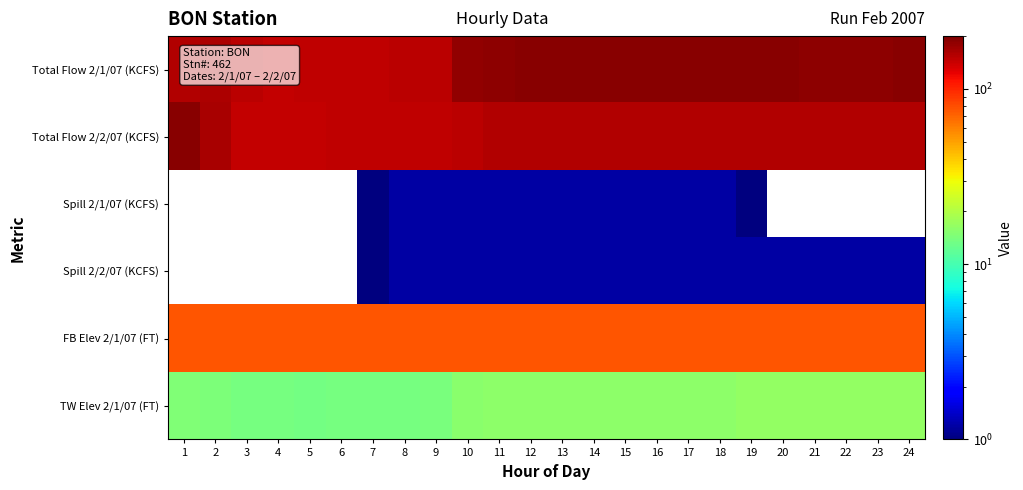

Reading left to right, extract all data points from this chart.

Total Flow 2/1/07 (KCFS): 1=157.4	2=161.7	3=150.0	4=145.2	5=146.7	6=148.4	7=149.6	8=150.5	9=150.8	10=182.5	11=187.7	12=188.4	13=188.5	14=188.4	15=189.0	16=189.1	17=189.1	18=189.7	19=188.6	20=188.4	21=187.9	22=187.9	23=185.3	24=188.2
Total Flow 2/2/07 (KCFS): 1=188.4	2=163.2	3=145.0	4=144.7	5=146.2	6=147.4	7=147.2	8=148.7	9=147.6	10=151.5	11=156.1	12=156.1	13=158.6	14=158.6	15=158.6	16=158.6	17=158.6	18=158.6	19=158.6	20=158.6	21=158.6	22=158.6	23=158.6	24=158.6
Spill 2/1/07 (KCFS): 1=0.0	2=0.0	3=0.0	4=0.0	5=0.0	6=0.0	7=0.6	8=1.2	9=1.2	10=1.2	11=1.2	12=1.2	13=1.2	14=1.2	15=1.2	16=1.2	17=1.2	18=1.2	19=0.1	20=0.0	21=0.0	22=0.0	23=0.0	24=0.0
Spill 2/2/07 (KCFS): 1=0.0	2=0.0	3=0.0	4=0.0	5=0.0	6=0.0	7=0.2	8=1.2	9=1.2	10=1.2	11=1.2	12=1.2	13=1.2	14=1.2	15=1.2	16=1.2	17=1.2	18=1.2	19=1.2	20=1.2	21=1.2	22=1.2	23=1.2	24=1.2
FB Elev 2/1/07 (FT): 1=76.2	2=76.1	3=76.2	4=76.0	5=75.8	6=75.8	7=75.9	8=76.0	9=76.0	10=75.9	11=75.9	12=76.0	13=76.0	14=75.9	15=75.8	16=75.7	17=75.7	18=75.8	19=75.9	20=76.1	21=76.3	22=76.3	23=76.2	24=76.1
TW Elev 2/1/07 (FT): 1=14.5	2=14.2	3=13.6	4=13.6	5=13.5	6=13.6	7=13.7	8=13.7	9=14.0	10=15.6	11=15.7	12=15.8	13=15.8	14=15.8	15=15.8	16=15.8	17=15.8	18=15.8	19=16.4	20=16.5	21=16.5	22=16.5	23=16.4	24=16.5